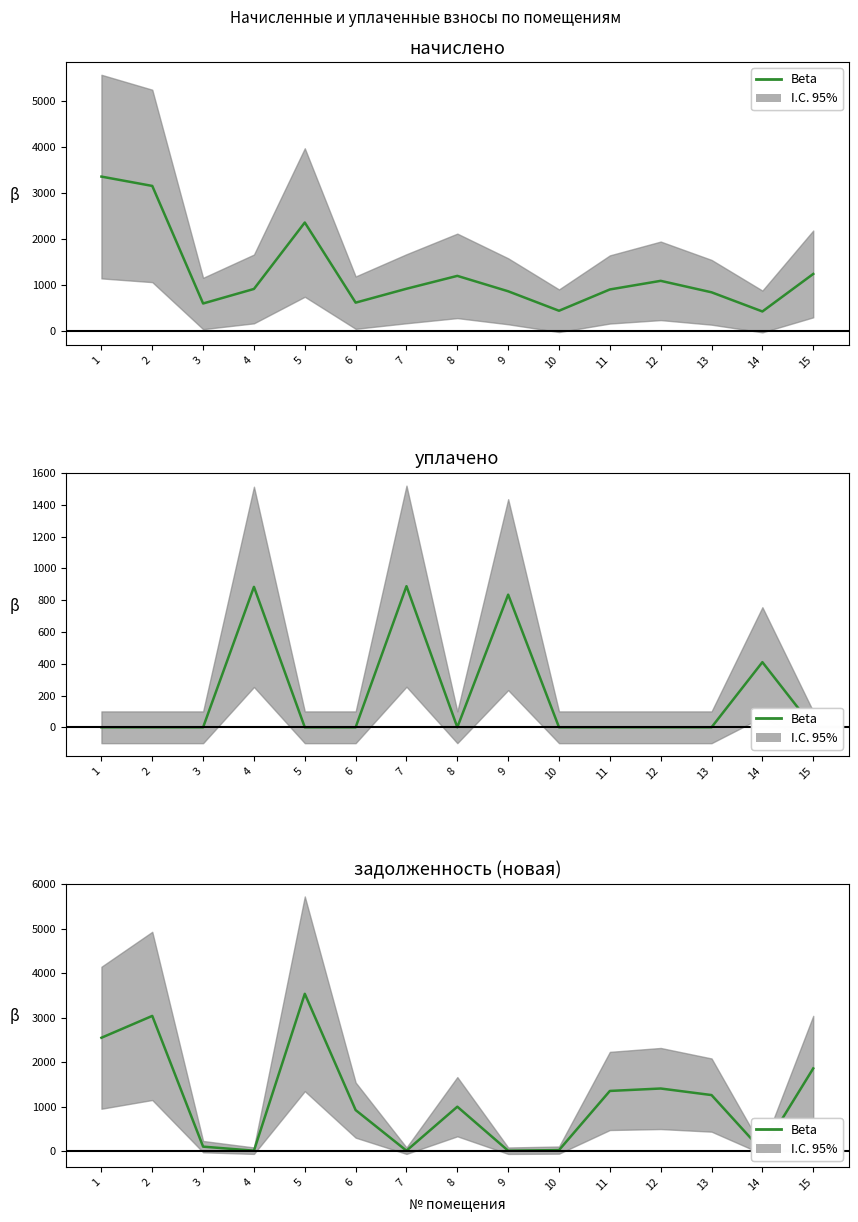

What is the average value of the начислено series?

1258.3